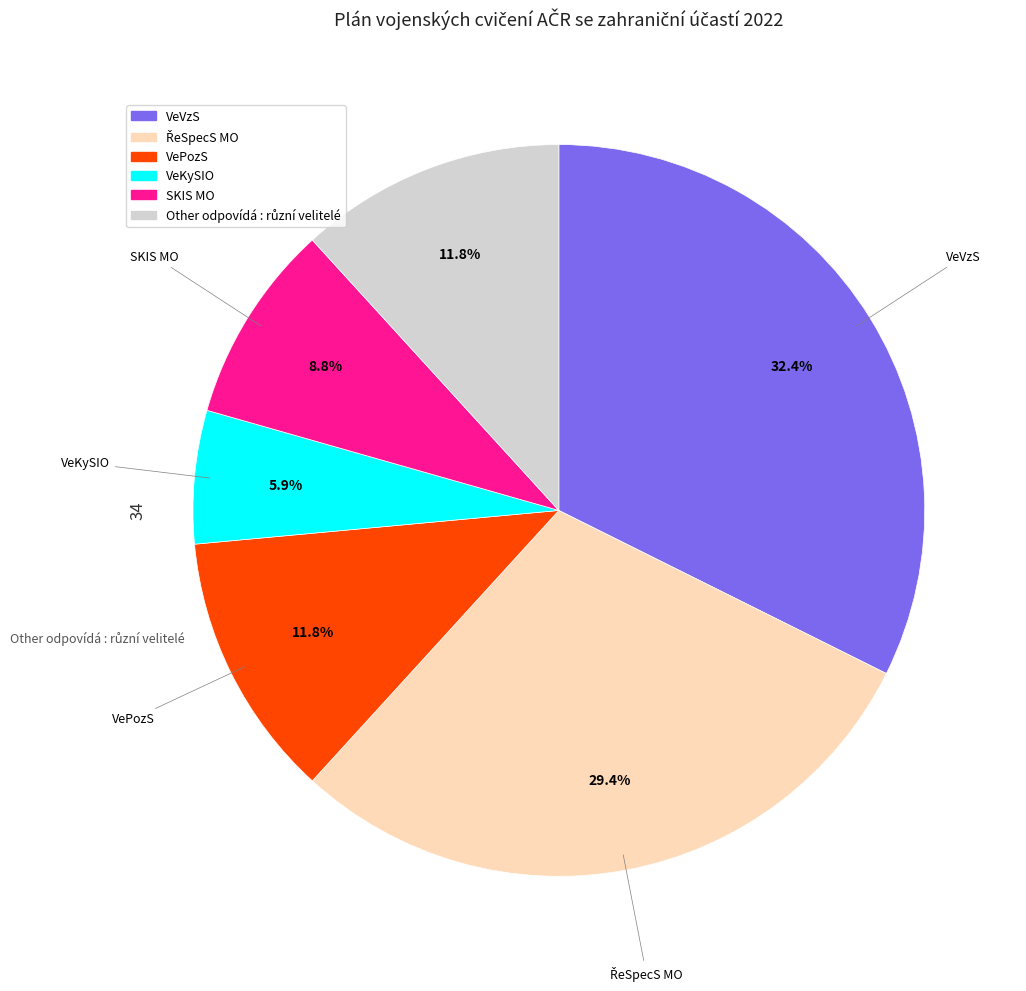

Is there any slice that represents more than half of the pie?

No